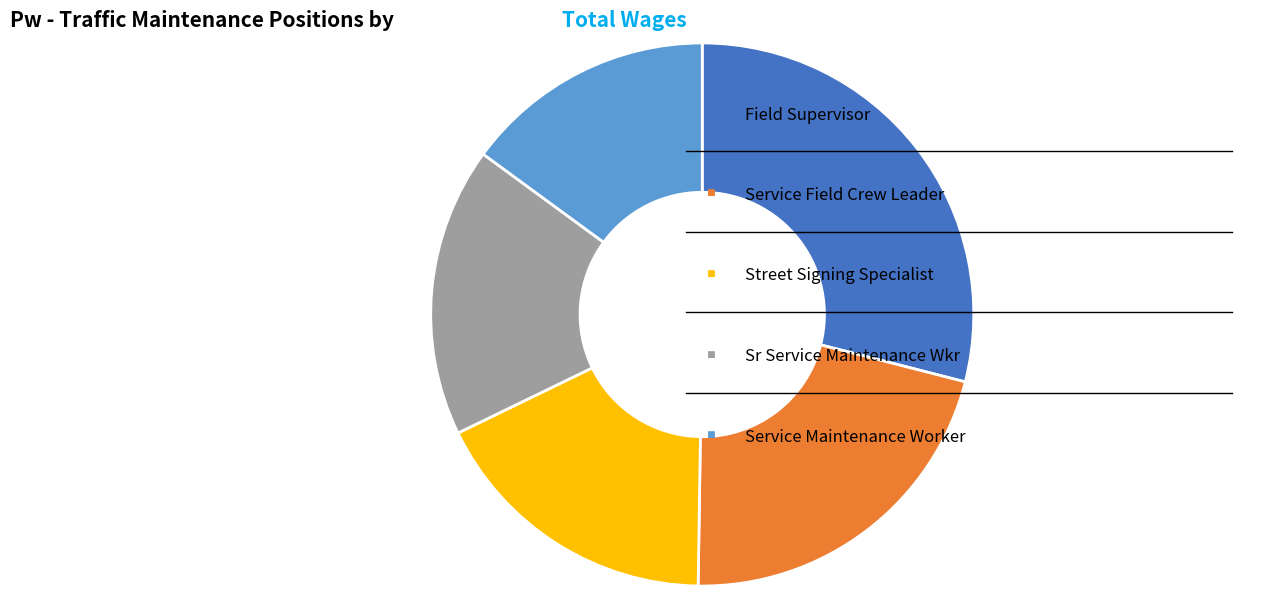

Is there any slice that represents more than half of the pie?

No